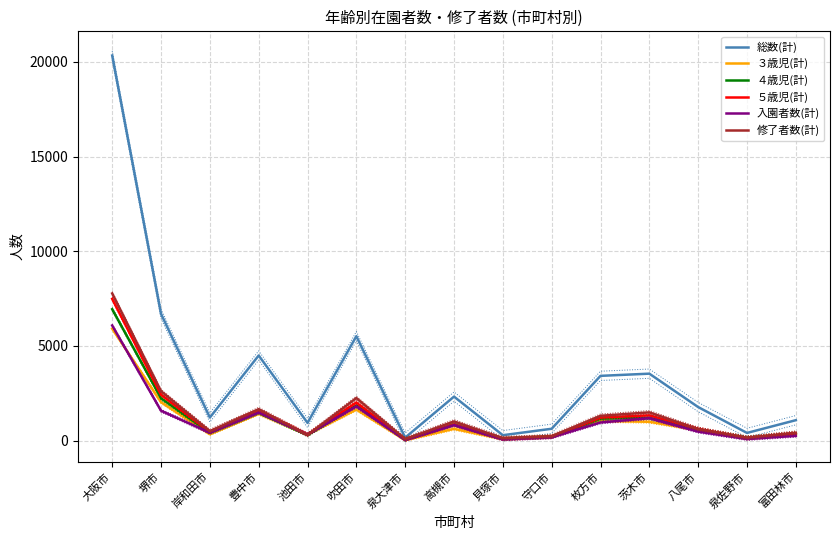

Which category has the highest value in the 入園者数(計) series?

大阪市